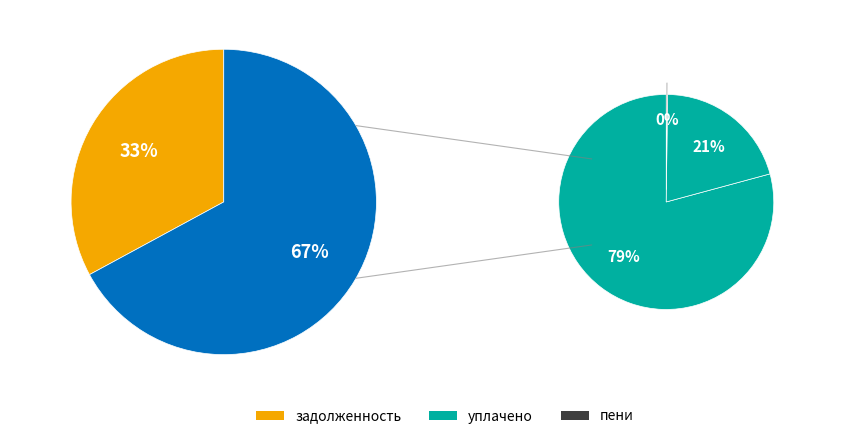

True or false: 5 accounts for 12% of the total.

False